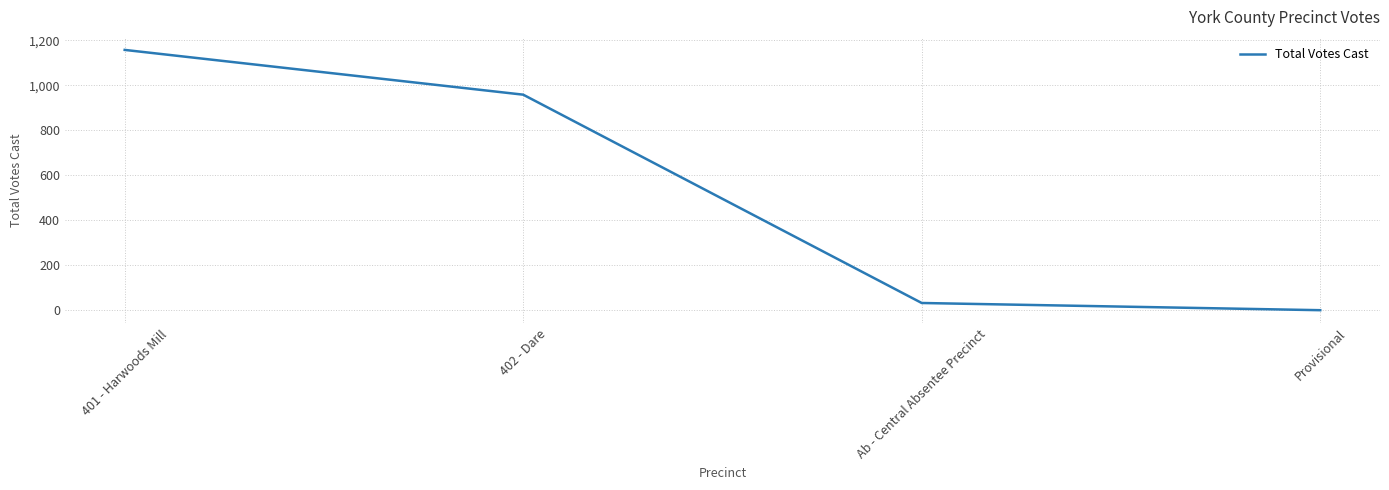

Rank the categories by value from highest to lowest.

401 - Harwoods Mill, 402 - Dare, Ab - Central Absentee Precinct, Provisional